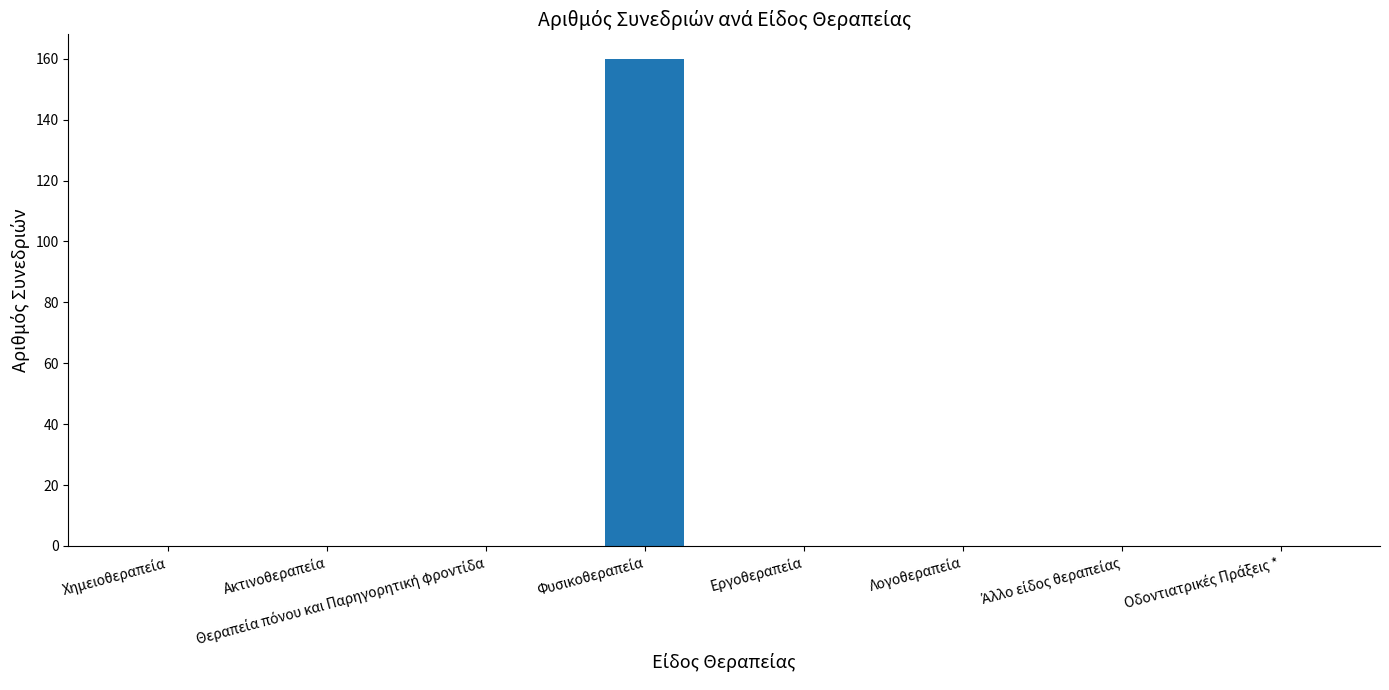

What is the maximum value shown in the chart?

160